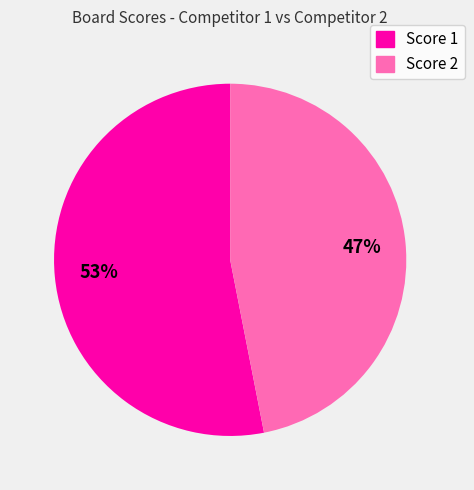

Does any single category account for the majority?

Yes